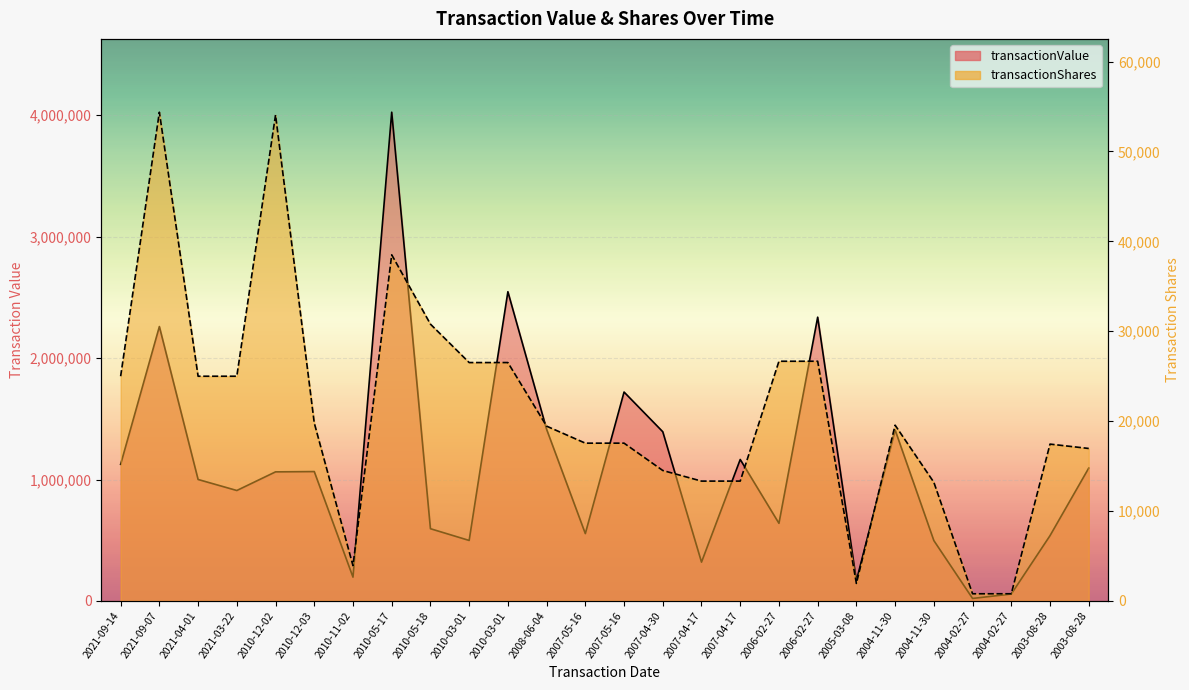

At how many categories does at least one series exceed 480703?

21